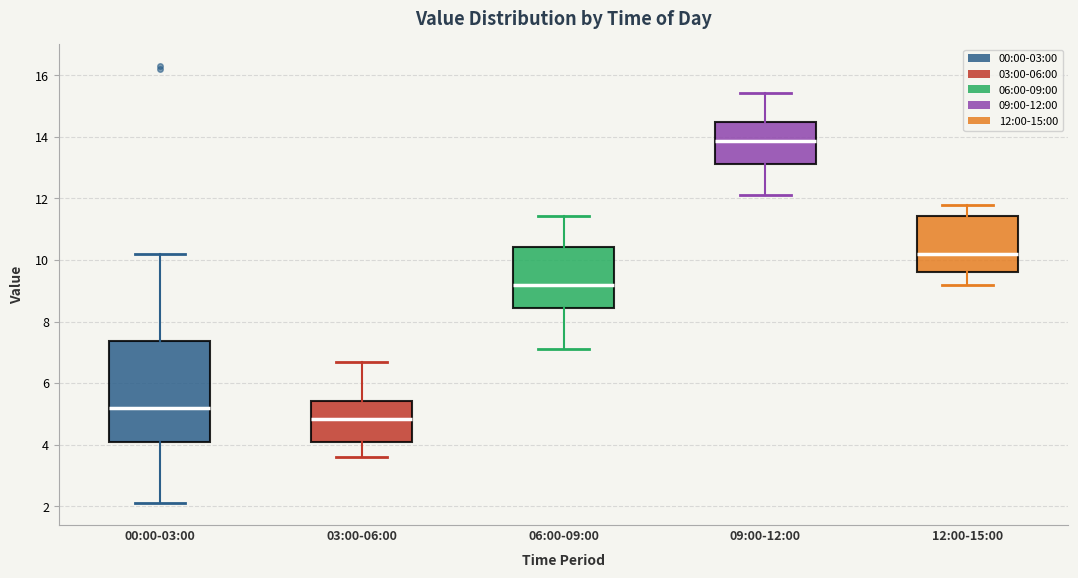

Reading left to right, transcribe this box plot: for each box, give where its median line is, the range the box spans, and where its two whiskers end, as read against the y-axis. The values are not printed on the chart, so give them approximately, as read against the axis.

00:00-03:00: median 5.2, box 4.0 to 7.4, whiskers 2.2 to 10.2
03:00-06:00: median 4.8, box 4.2 to 5.4, whiskers 3.6 to 6.8
06:00-09:00: median 9.2, box 8.4 to 10.4, whiskers 7.2 to 11.4
09:00-12:00: median 13.8, box 13.2 to 14.4, whiskers 12.2 to 15.4
12:00-15:00: median 10.2, box 9.6 to 11.4, whiskers 9.2 to 11.8